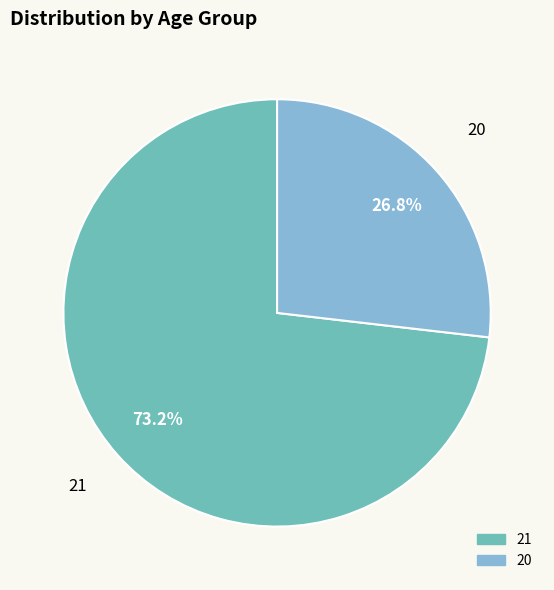

Approximately how many times larger is the value at 21 compared to 20?

2.7